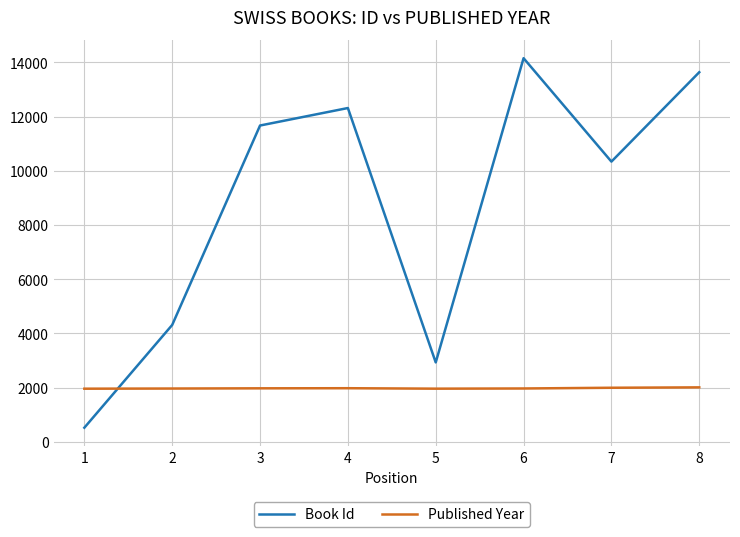

What is the difference between the highest and lowest values at 1?

1438